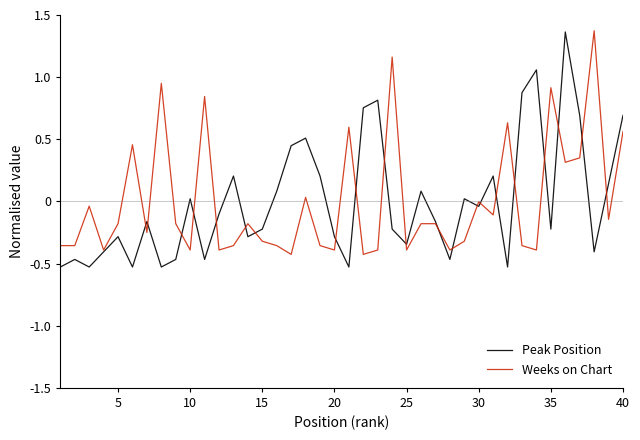

How many lines are shown in the chart?

2